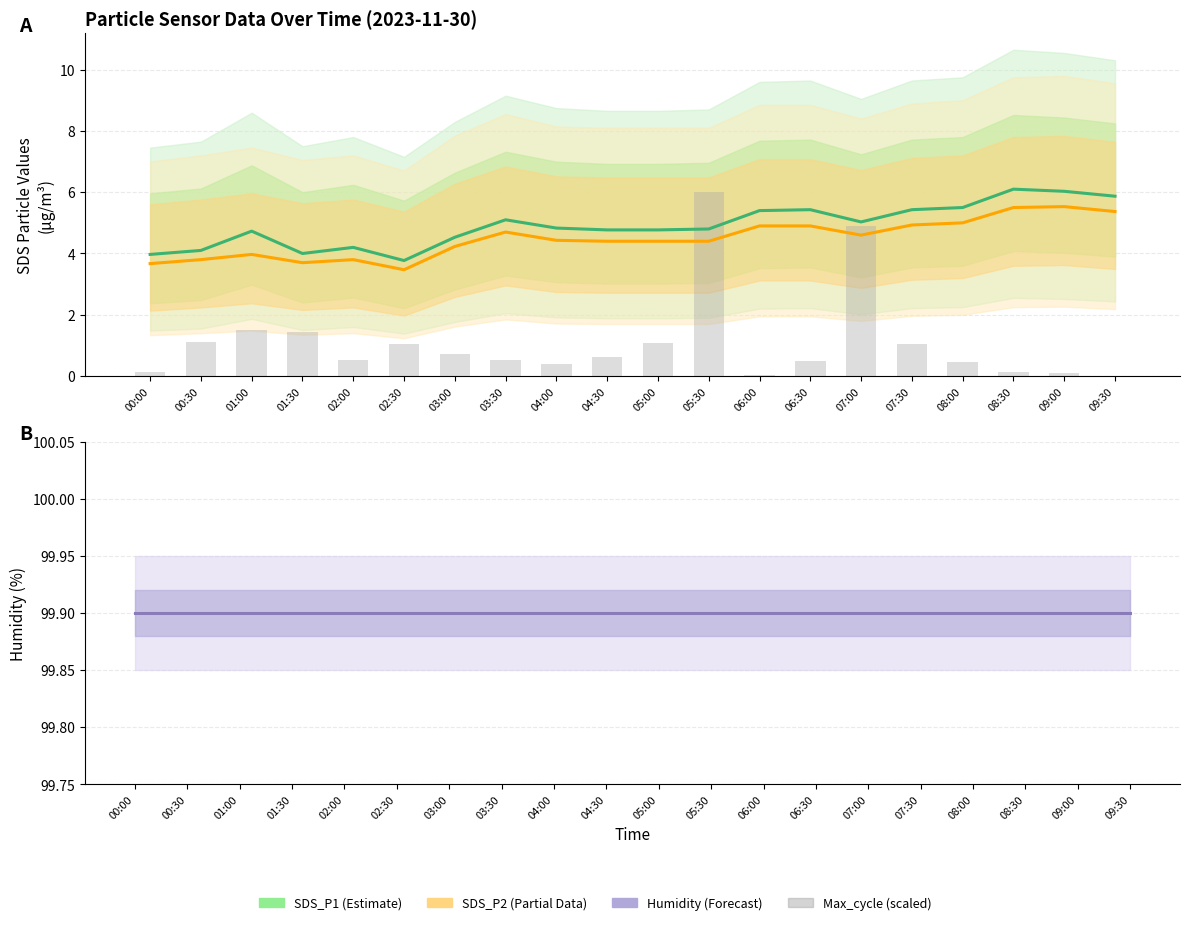

Does the chart contain stacked bars?

No